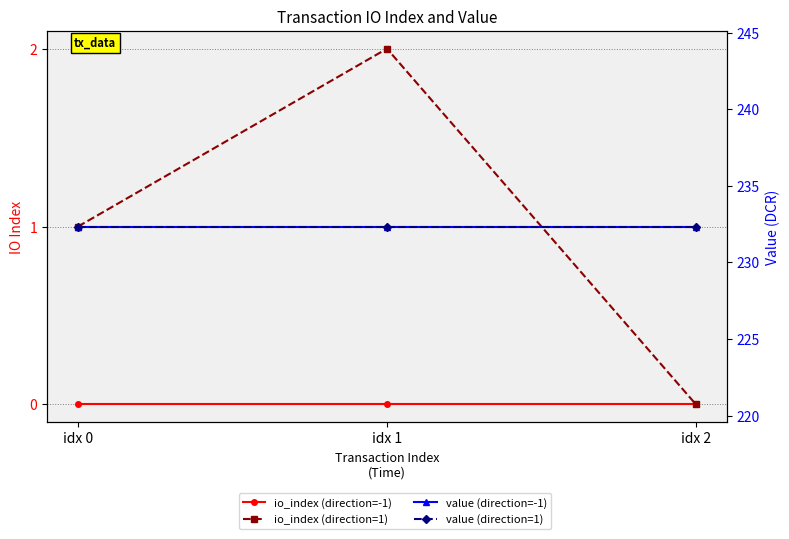

At which category is the sum across all series the highest?

idx 1